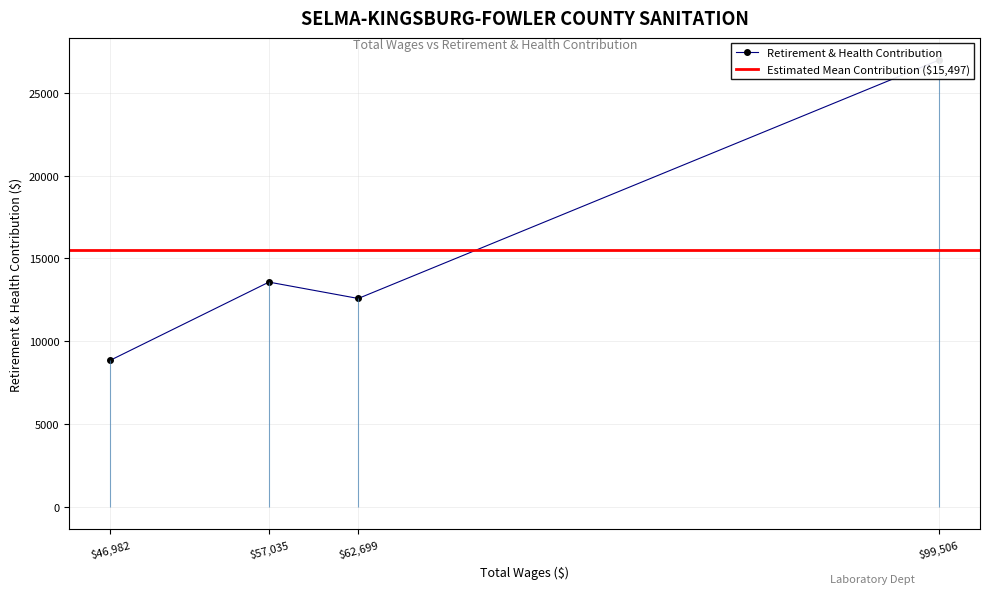

How many distinct data groups are displayed?

1